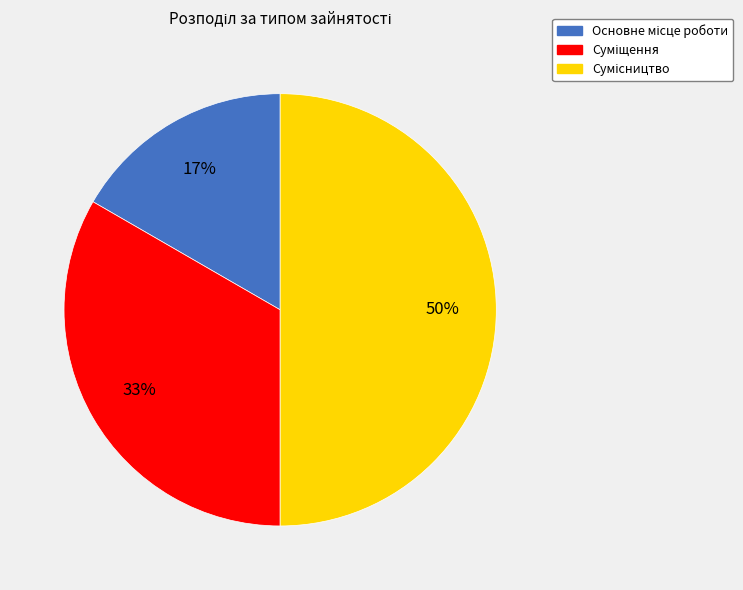

To the nearest percent, what is the difference between the largest and smallest slice percentages?

33%